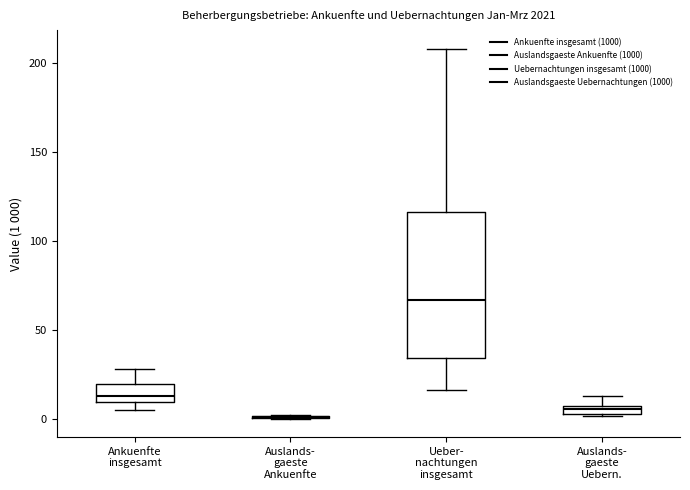

Comparing the boxes themselves (not the whiskers), which one is the tallest?

Ueber- nachtungen insgesamt